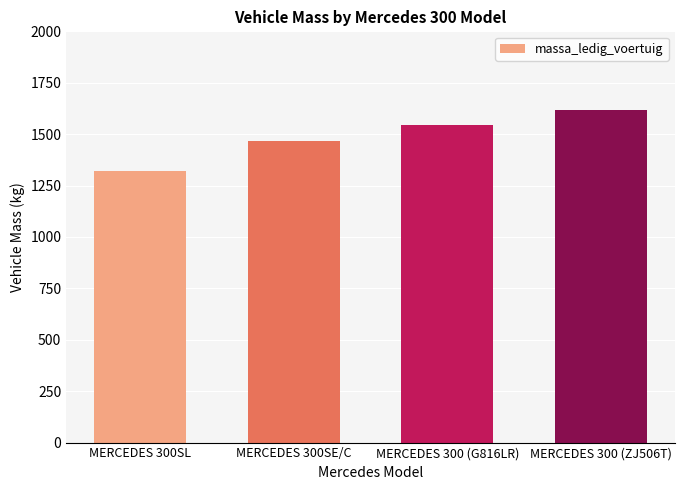

Are the bars grouped side by side (vs. stacked)?

No